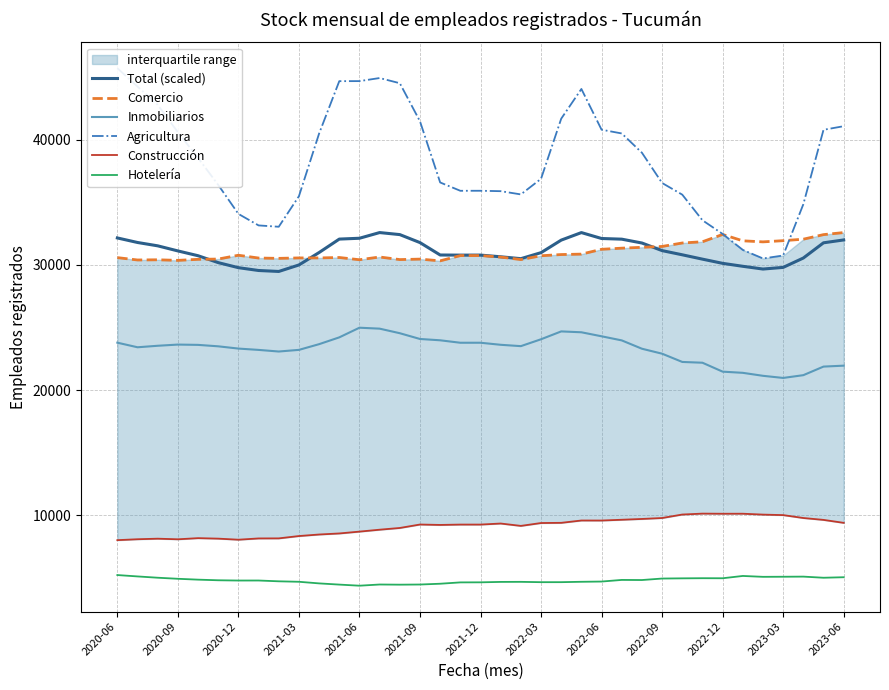

What is the smallest value displayed?

4383.0